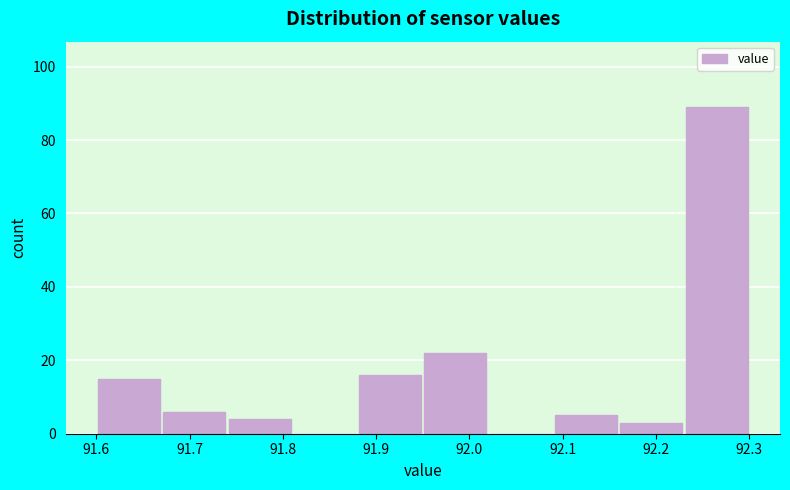

Over which range of the x-axis is the bar tallest?

92.23 to 92.30